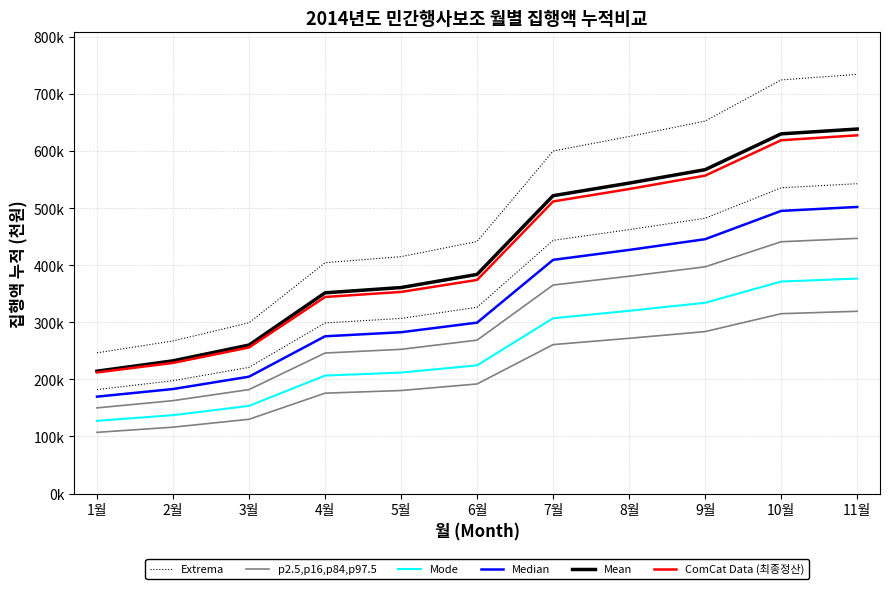

Which label corresponds to the largest value in the chart?

11월